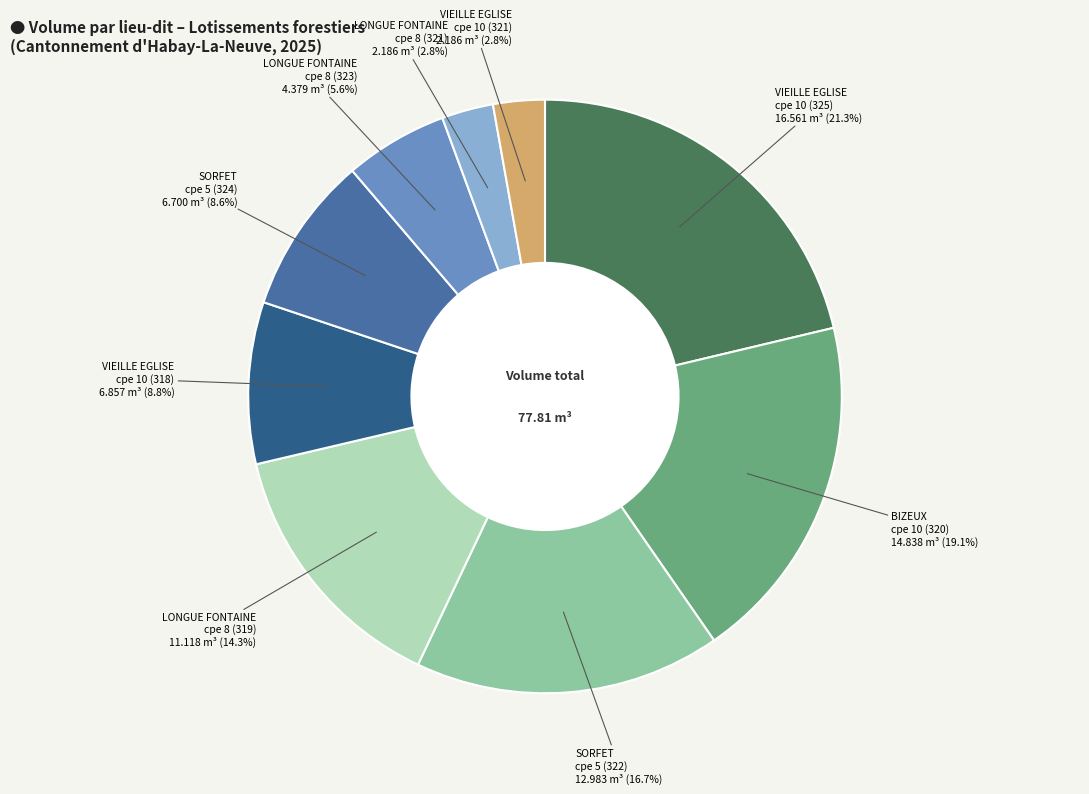

How many segments does this pie chart have?

9